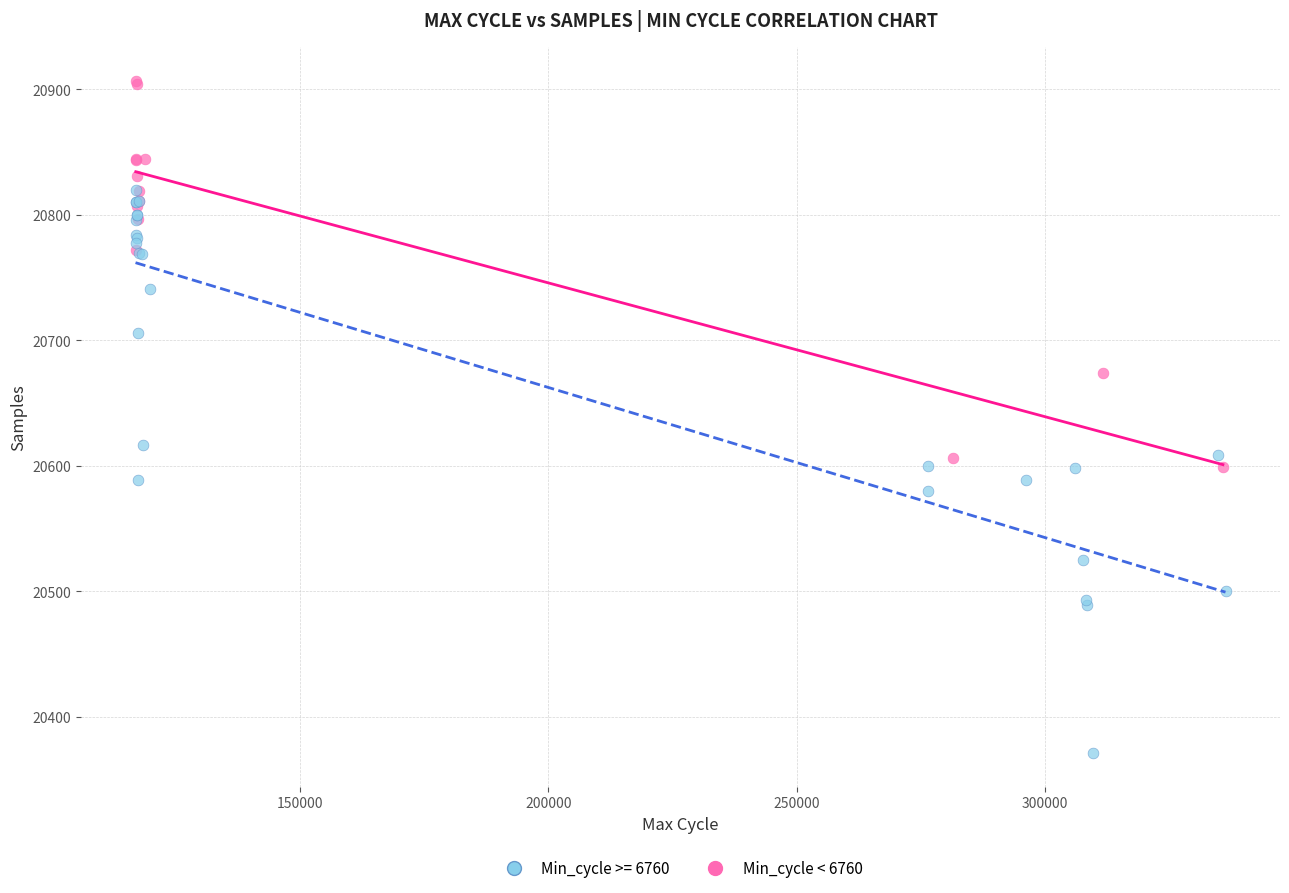

Which series has the largest Y range (max minus min)?

Min_cycle >= 6760